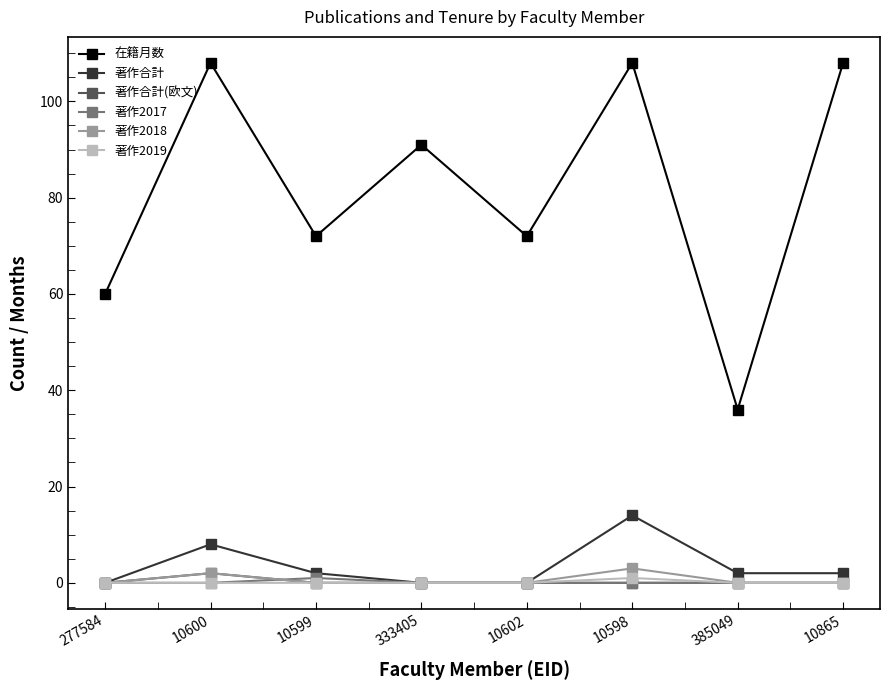

True or false: 在籍月数 and 著作2017 intersect in this chart.

False